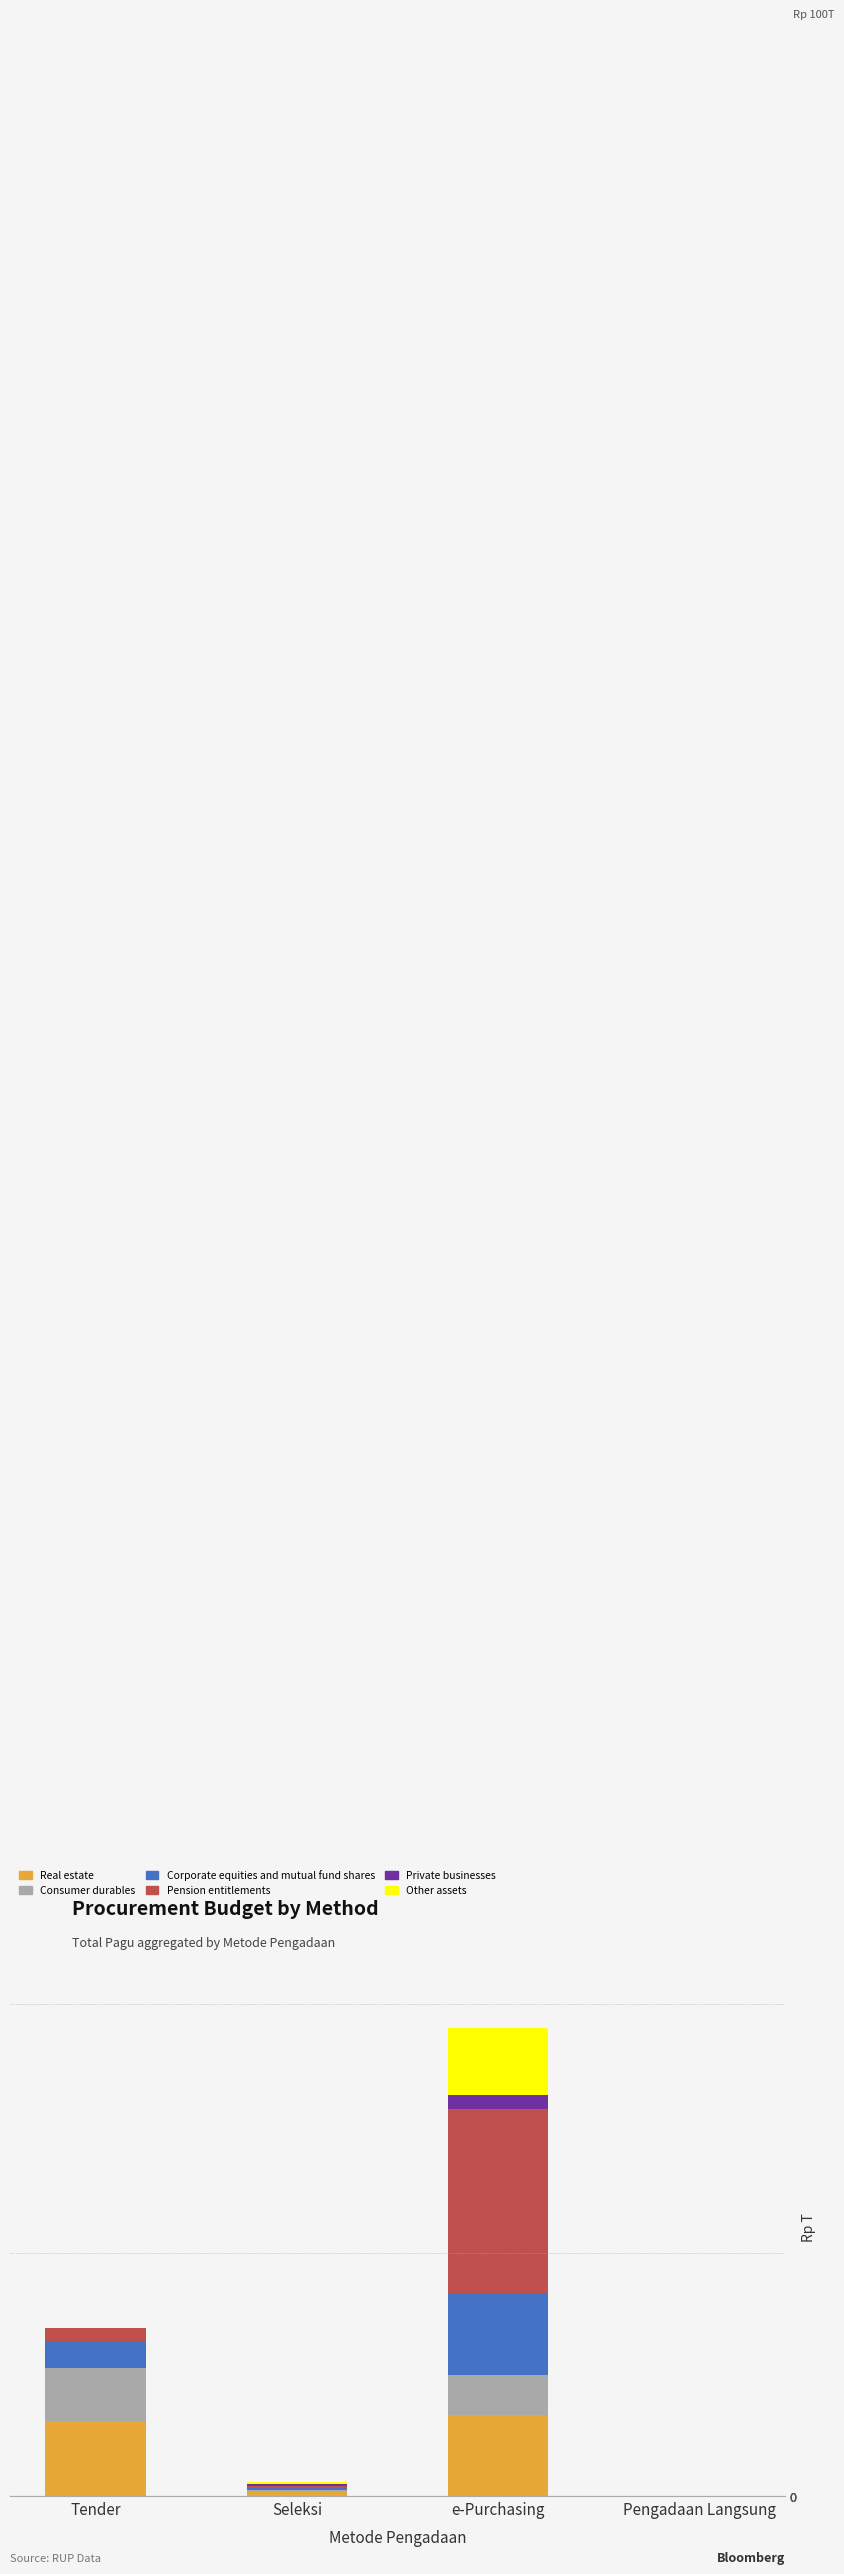

Are the bars horizontal?

No